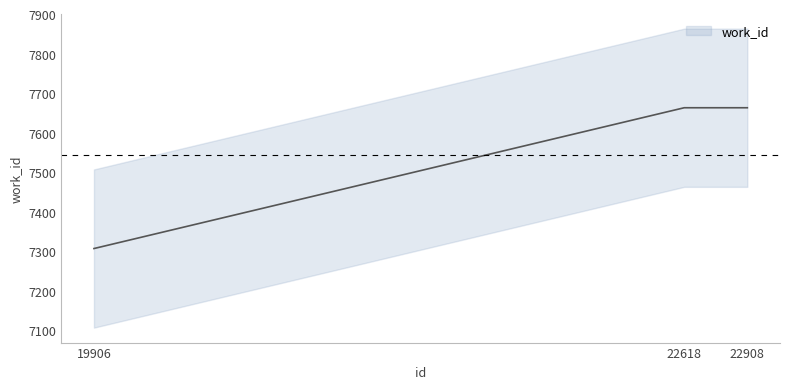

List the labels in order of value, smallest first.

19906, 22618, 22908